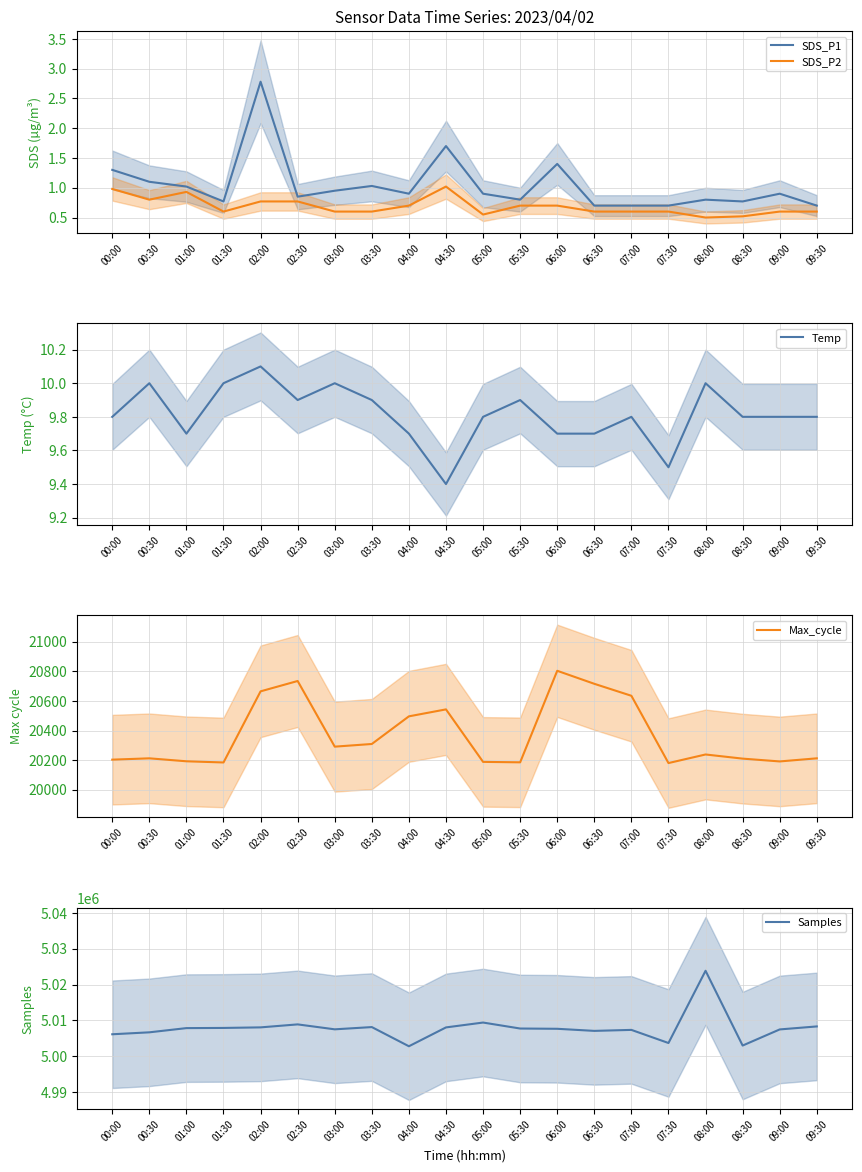

True or false: Max_cycle and Samples cross at least once.

False